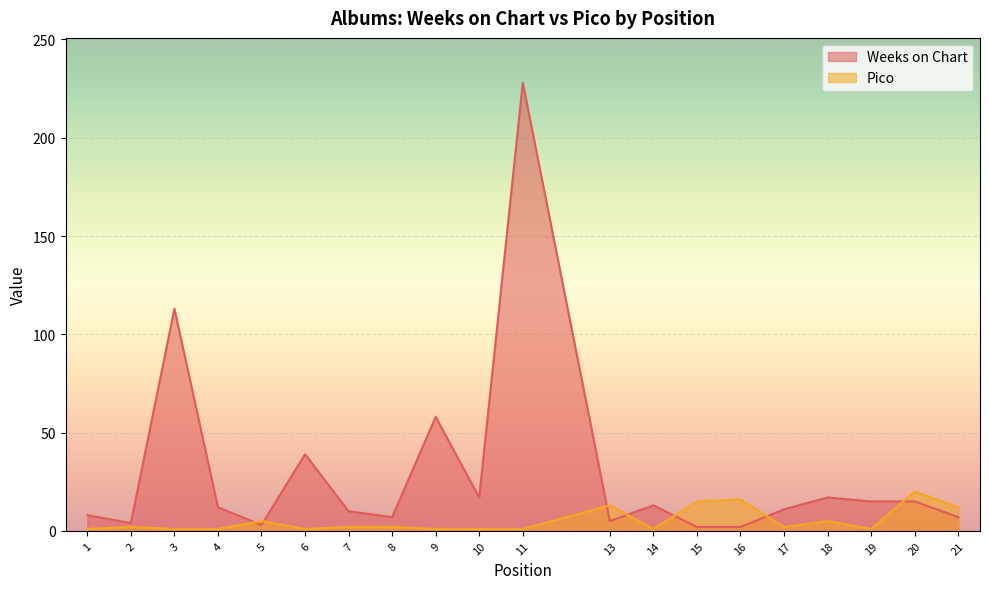

Which series has the largest range (max minus min)?

Weeks on Chart